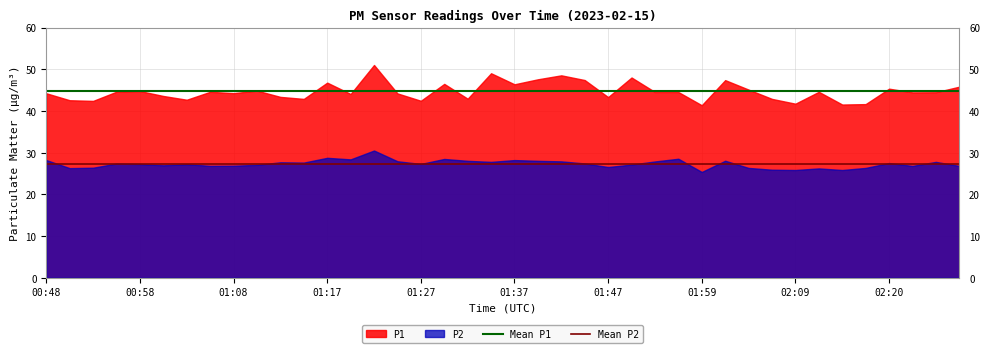

The Mean P2 series shows 27.4 at 00:48. True or false?

True